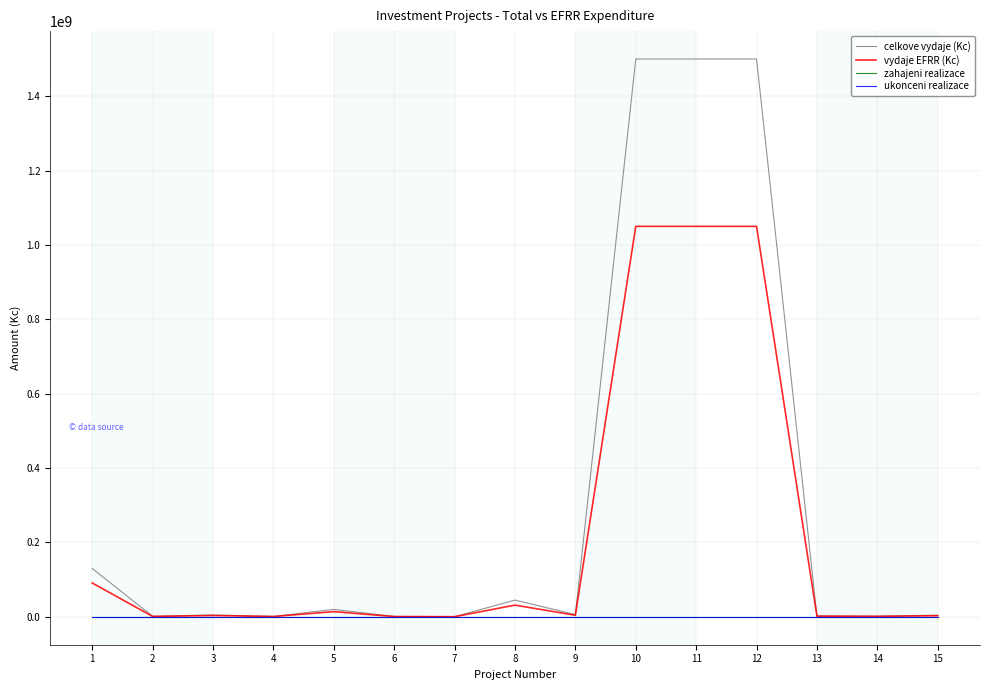

Which series has the largest range (max minus min)?

celkove vydaje (Kc)